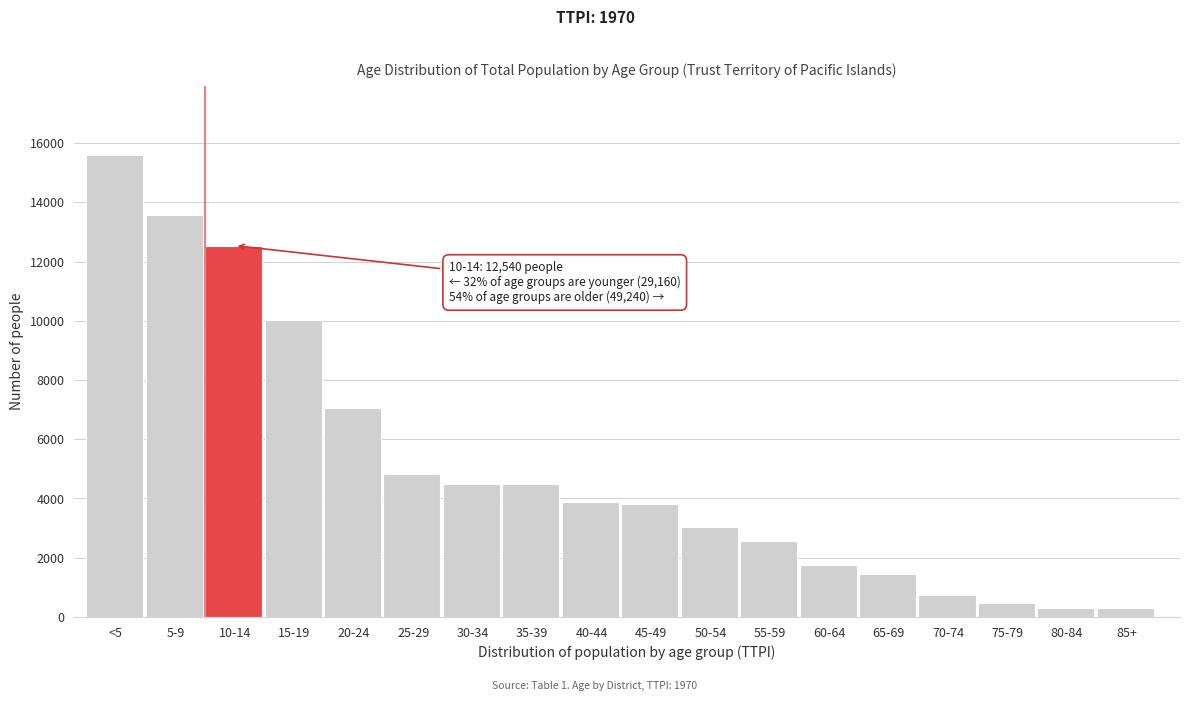

Is it true that the value at <5 is 21849?

False